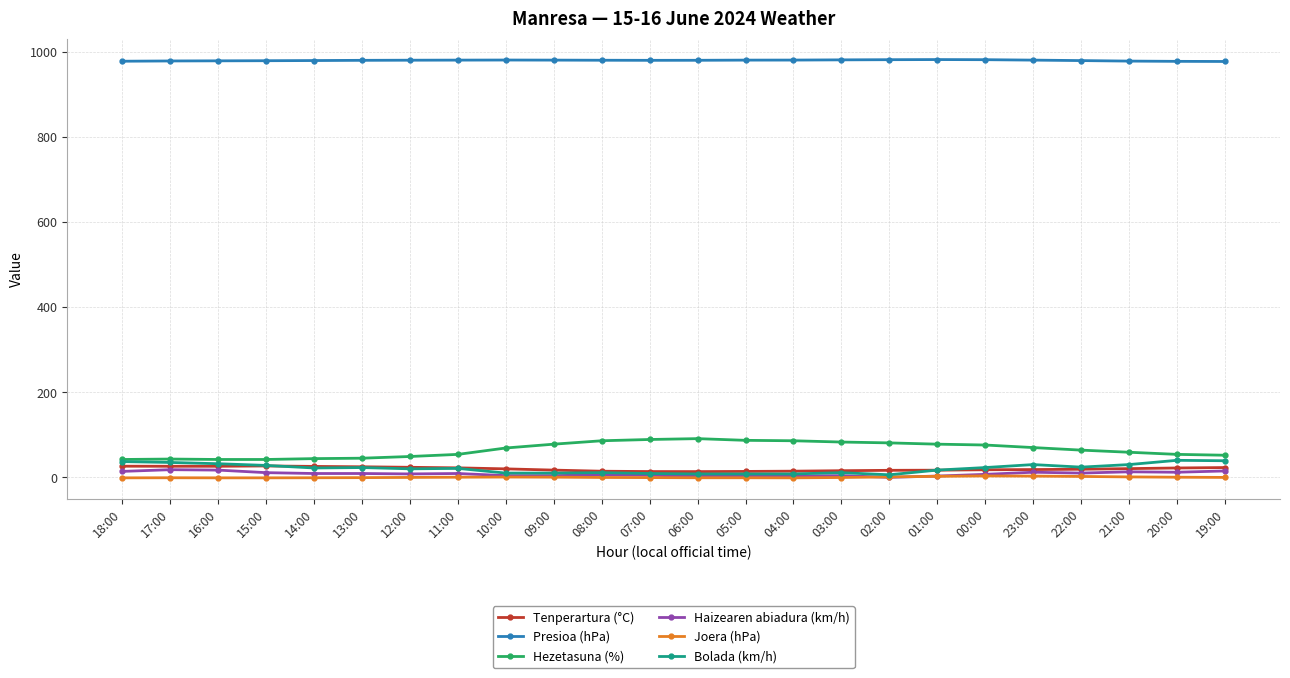

What is the difference between the second highest and second lowest values in the Presioa (hPa) series?

3.9